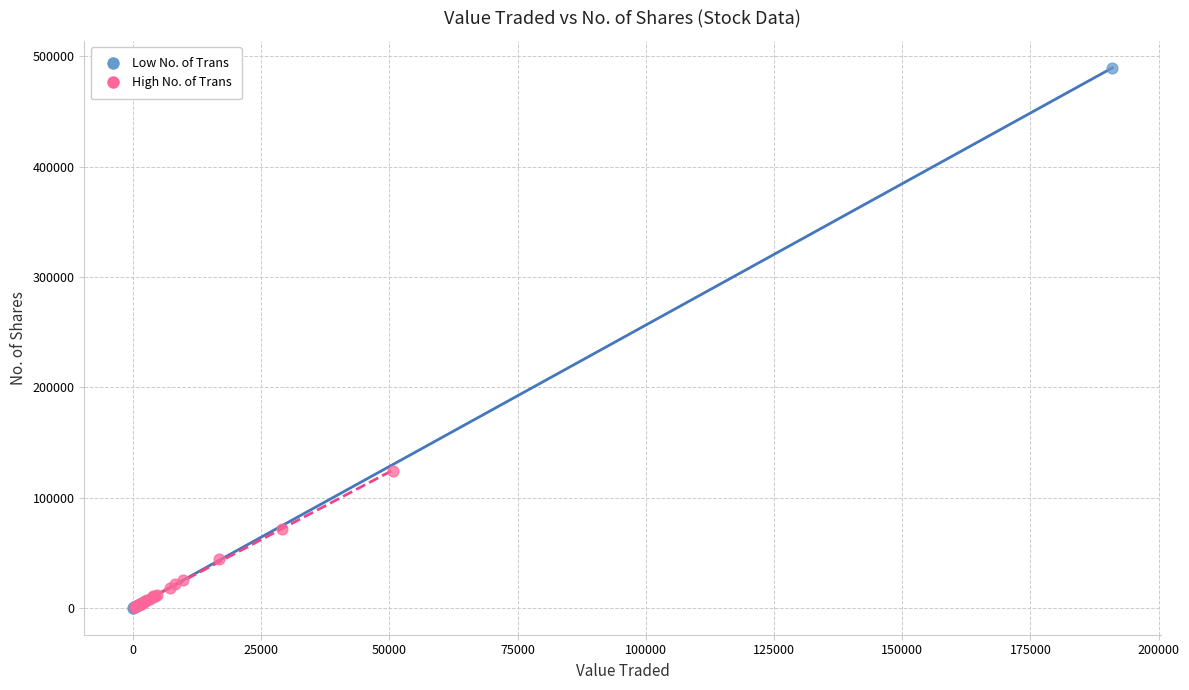

Which series reaches the maximum Y coordinate?

Low No. of Trans